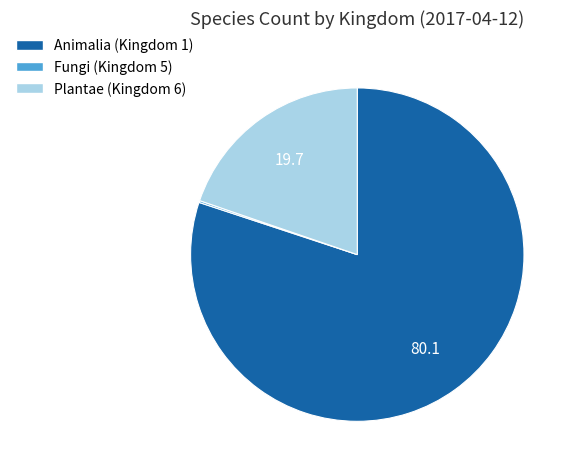

Is there a majority slice in this chart?

Yes